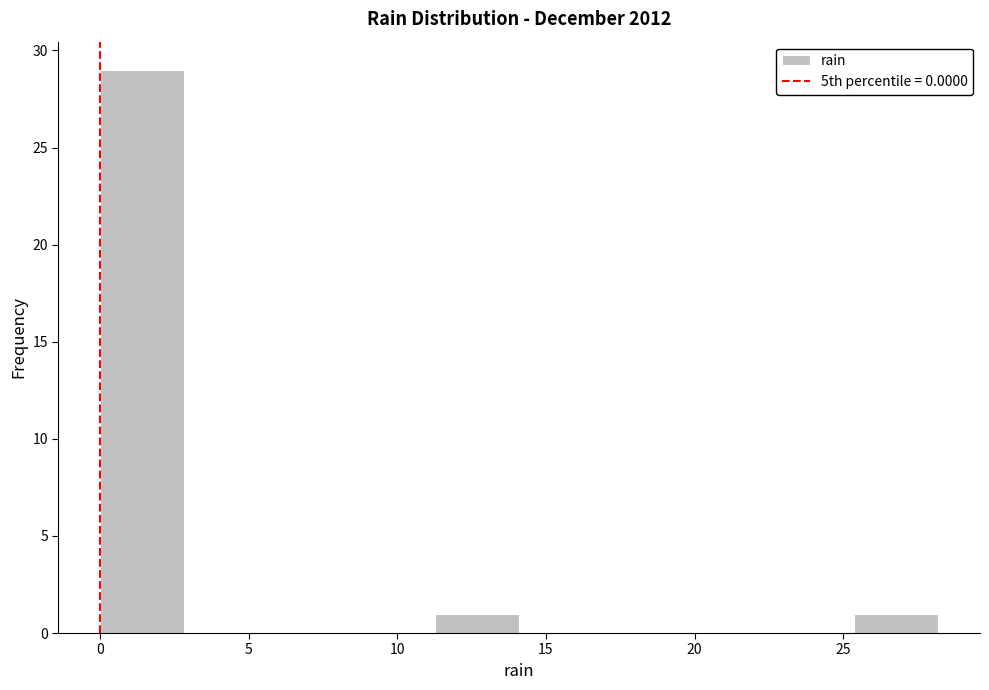

Reading left to right, list every bar in this chart as the range it spans on the x-axis followed by its height. Neither the bar edges nor the heights are printed on the chart, so give them approximately, as read against the axes.

0.0 to 3.0: 29
3.0 to 5.5: 0
5.5 to 8.5: 0
8.5 to 11.5: 0
11.5 to 14.0: 1
14.0 to 17.0: 0
17.0 to 19.5: 0
19.5 to 22.5: 0
22.5 to 25.5: 0
25.5 to 28.0: 1